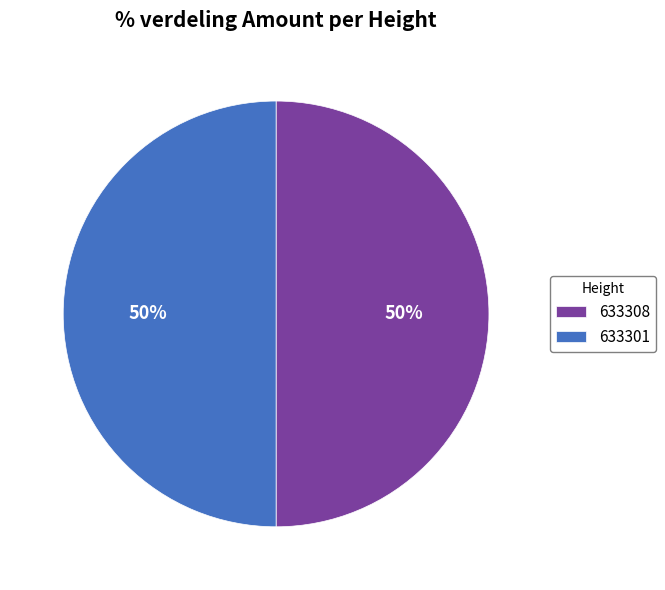

Combined, do 633308 and 633301 account for over 50%?

Yes